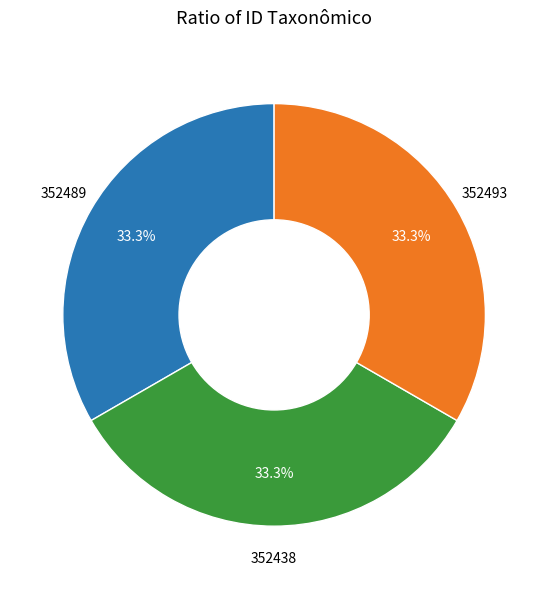

Does any single category account for the majority?

No